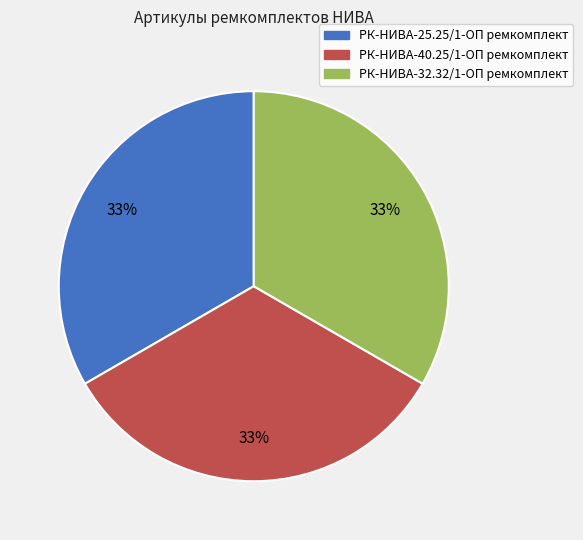

Is the sum of РК-НИВА-40.25/1-ОП ремкомплект and РК-НИВА-32.32/1-ОП ремкомплект greater than half?

Yes